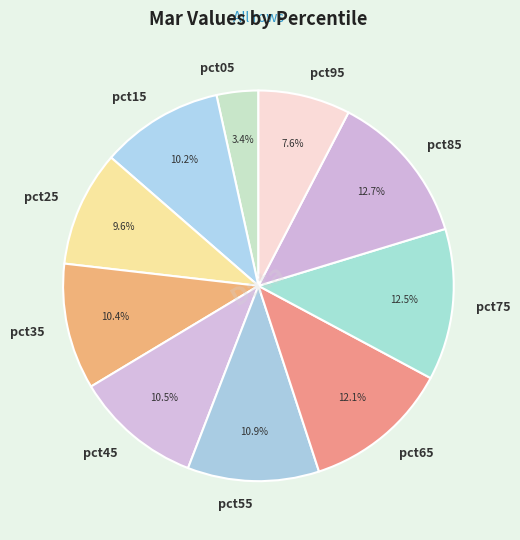

Does pct45 represent more than half of the total?

No